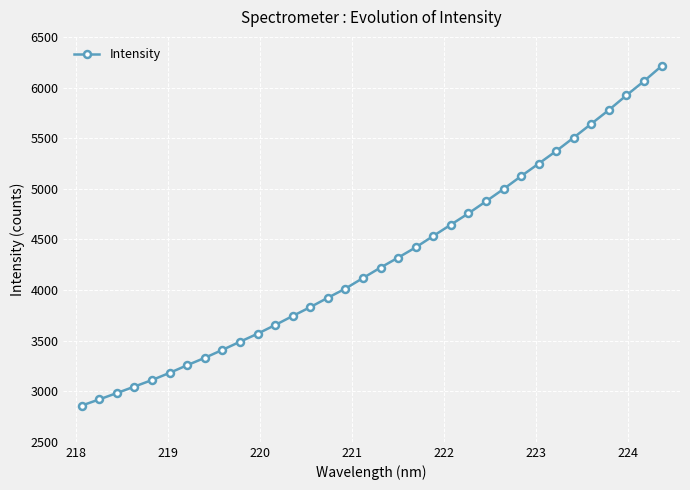

What is the maximum value shown in the chart?

6212.4